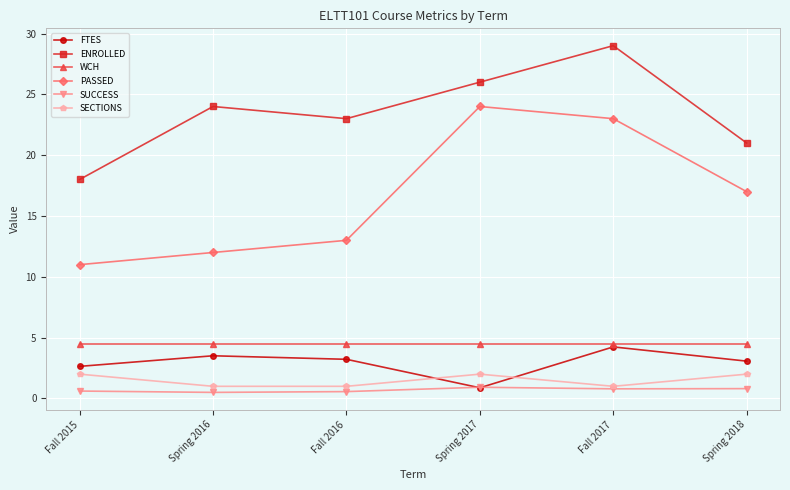

What position from the right is Fall 2017?

2